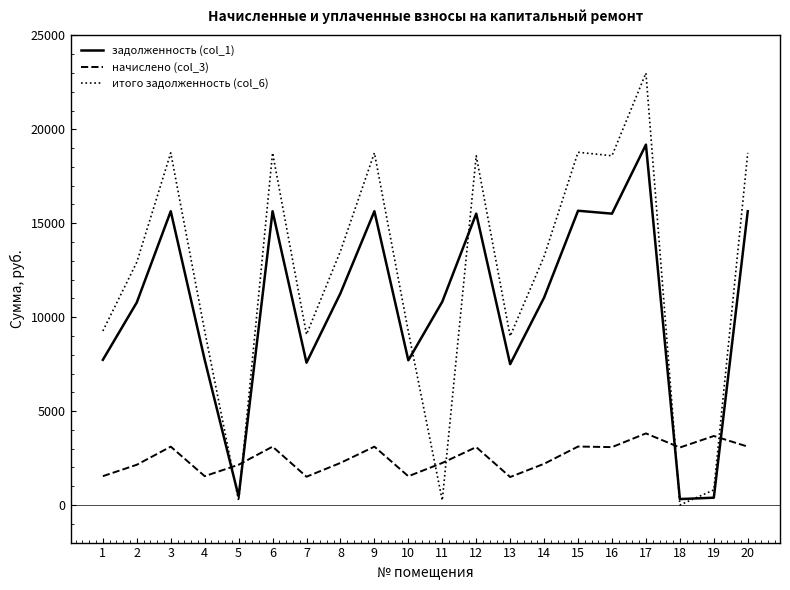

Which series has the widest spread of values?

итого задолженность (col_6)